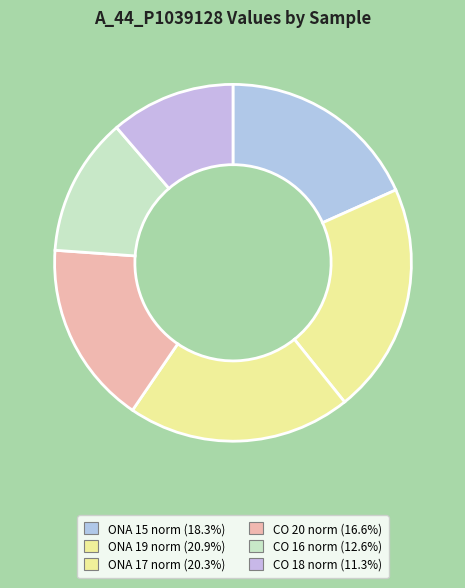

To the nearest percent, what is the average slice percentage?

17%